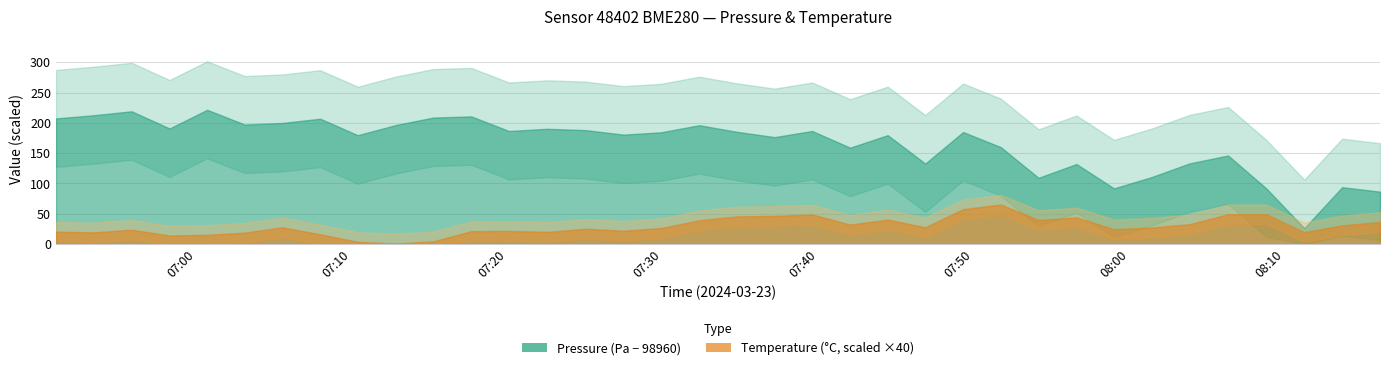

Which series has the largest total across all categories?

pressure